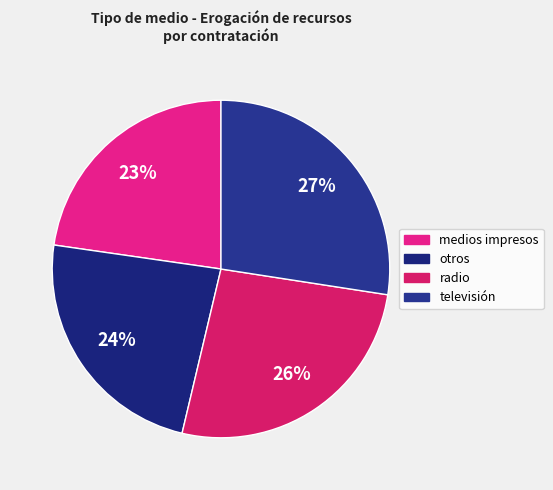

Combined, do radio and televisión account for over 50%?

Yes